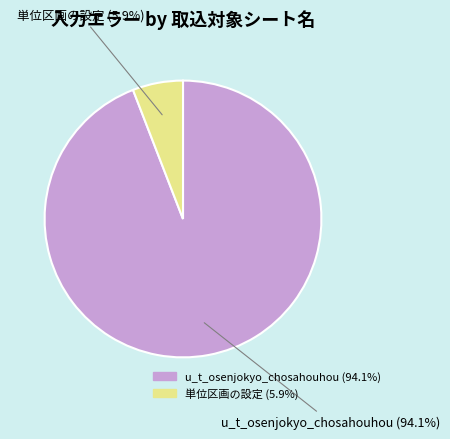

Is it true that 単位区画の設定 is 12% of the pie?

False